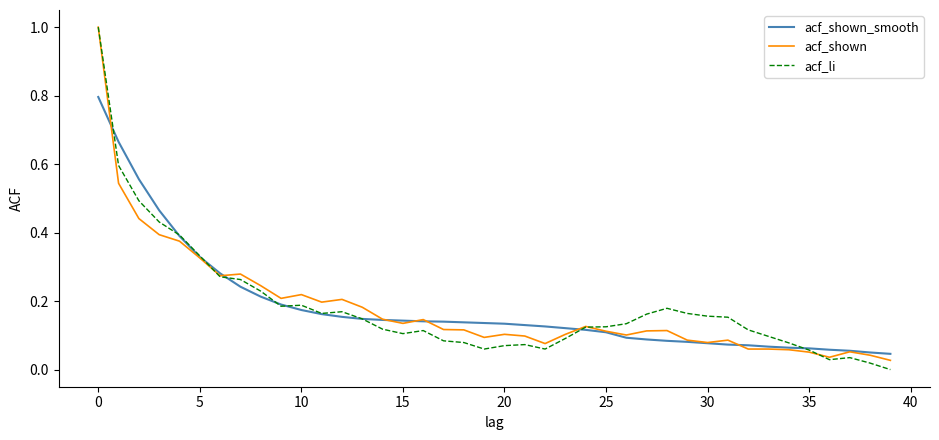

Which series has the widest spread of values?

acf_li